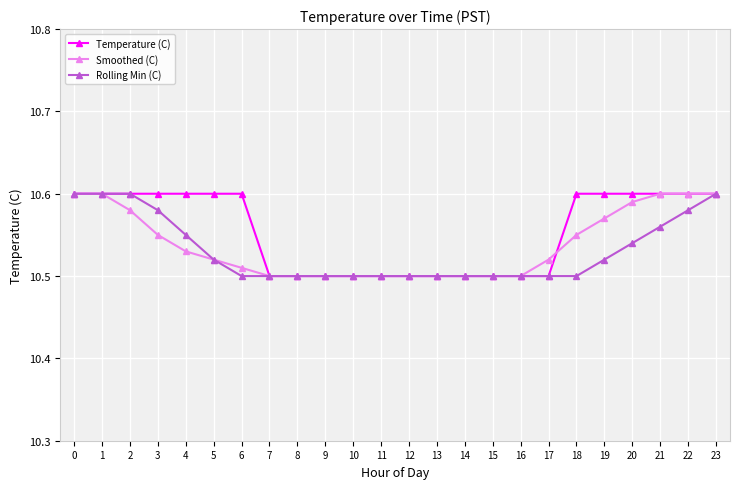

Count the Temperature (C) values in the range 10 to 11.

24